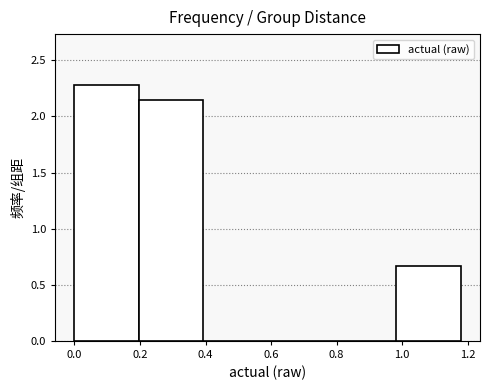

Reading left to right, transcribe this chart: for each bar, give the range it covers on the x-axis and its height. Neither the bar edges nor the heights are printed on the chart, so give them approximately, as read against the axes.

0.00 to 0.20: 2.30
0.20 to 0.40: 2.15
0.40 to 0.58: 0
0.58 to 0.78: 0
0.78 to 0.98: 0
0.98 to 1.18: 0.65